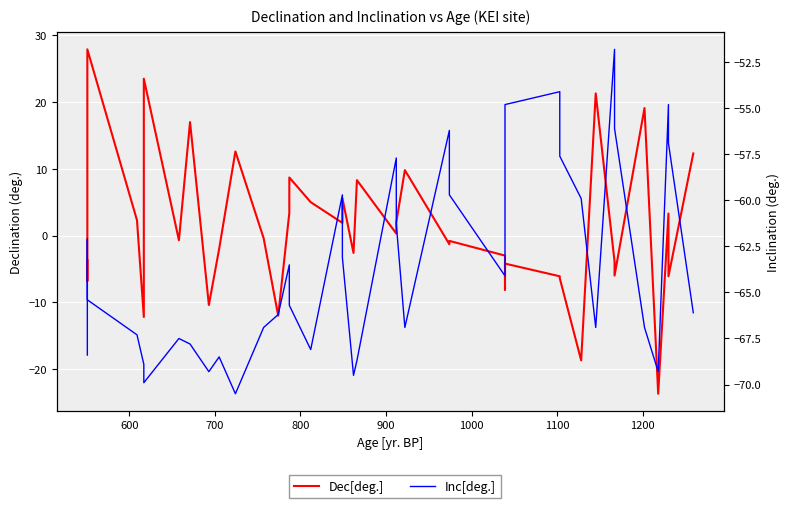

What is the total value across all series at 1200?

-50.8